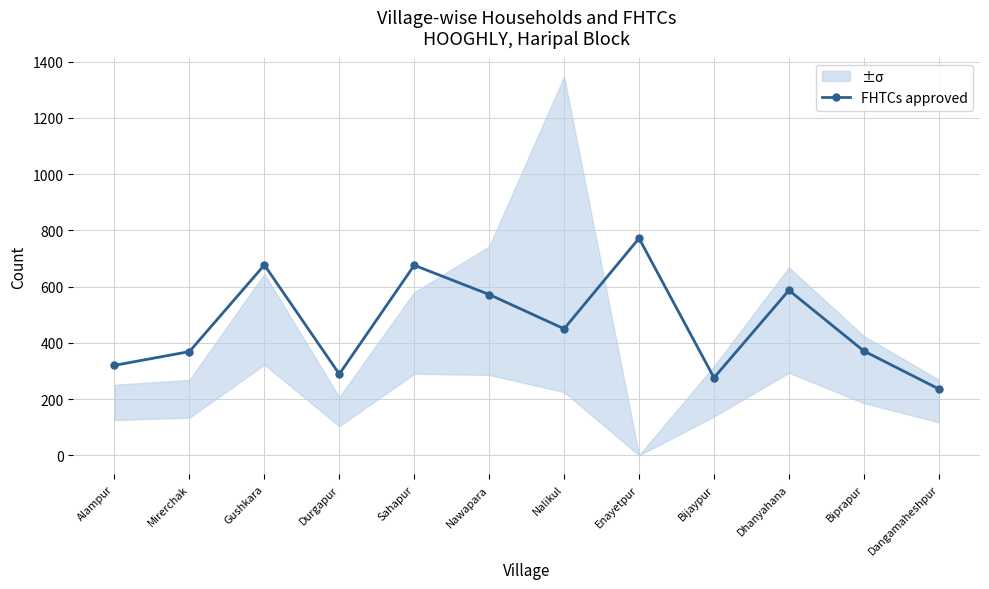

At which category does the data reach its first local valley?

Durgapur